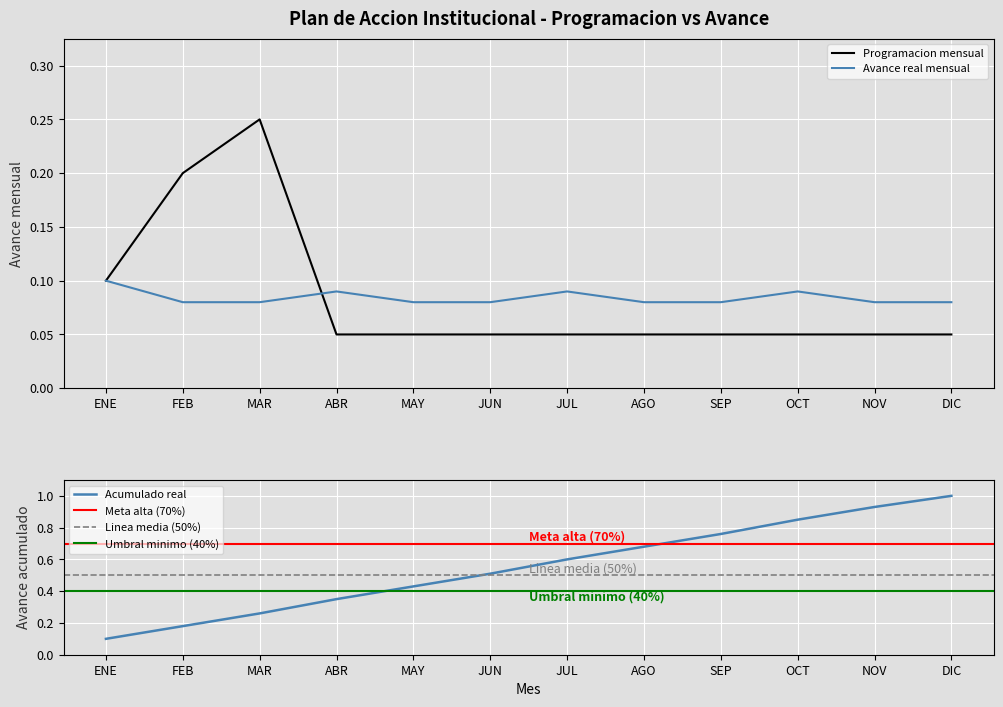

Is it true that Acumulado_real equals 0.3 at MAR?

False